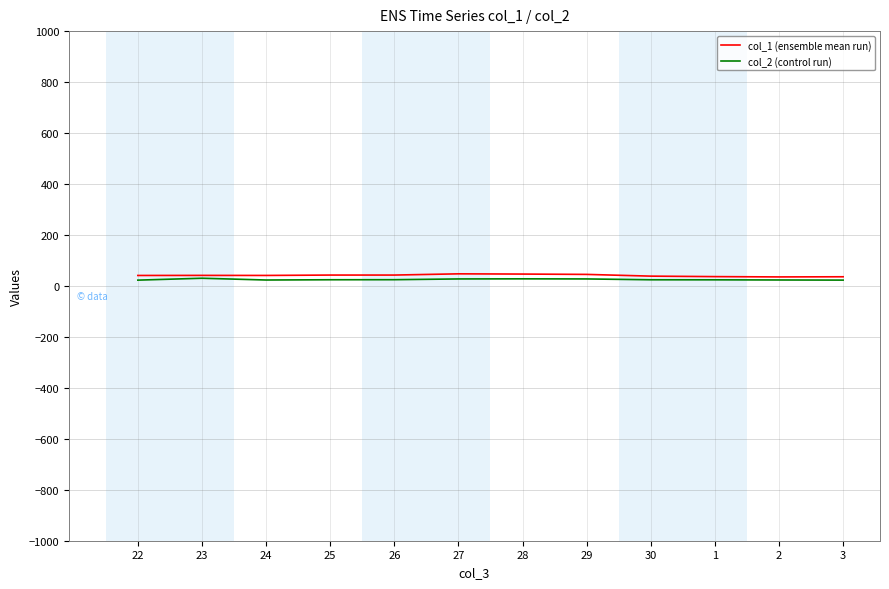

What is the greatest value displayed?

47.4